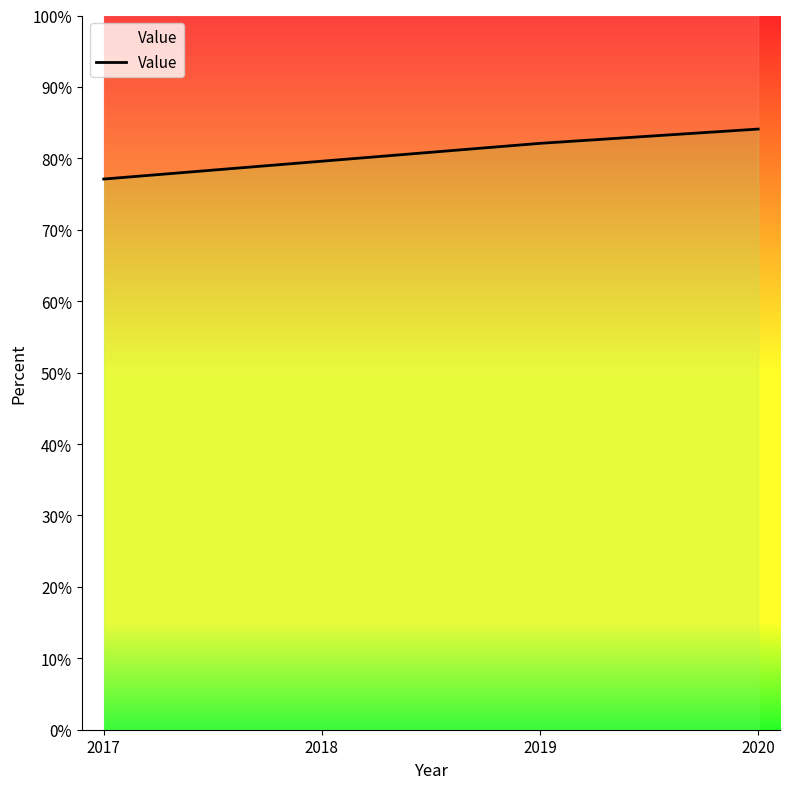

What is the change in value from 2017 to 2020?

+7.0